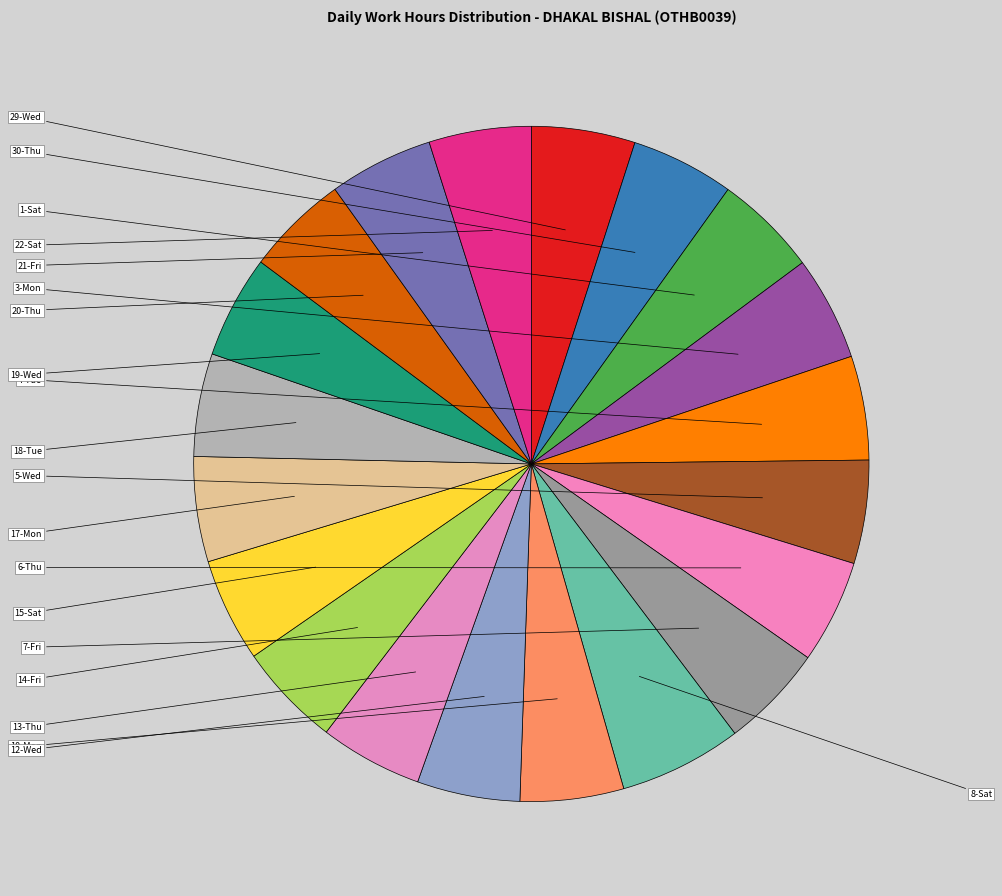

How many segments does this pie chart have?

20